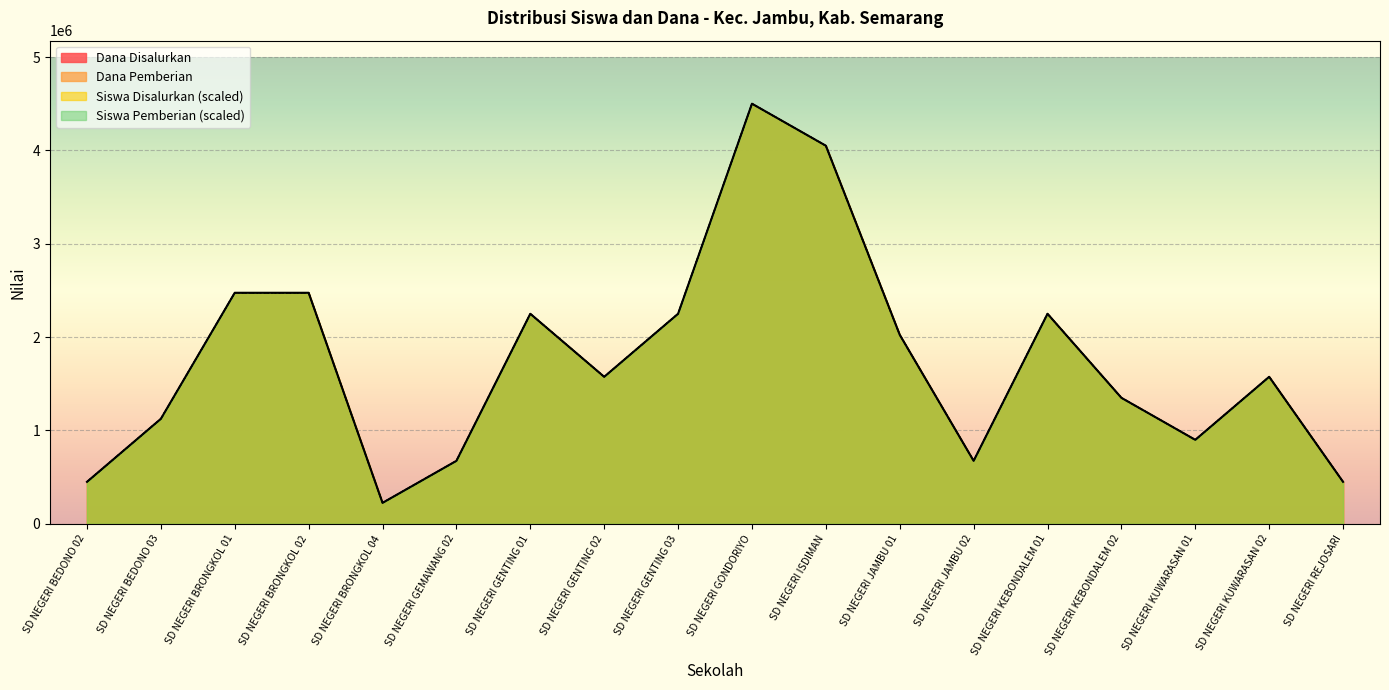

What is the difference between the maximum and minimum values in the Dana Pemberian series?

4275000